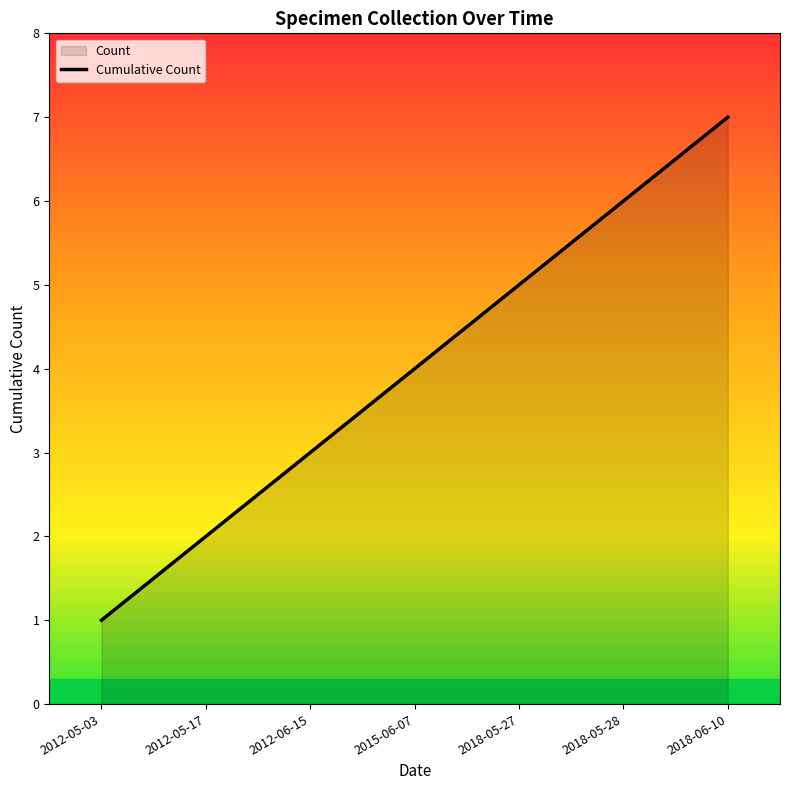

How many values exceed 4?

3